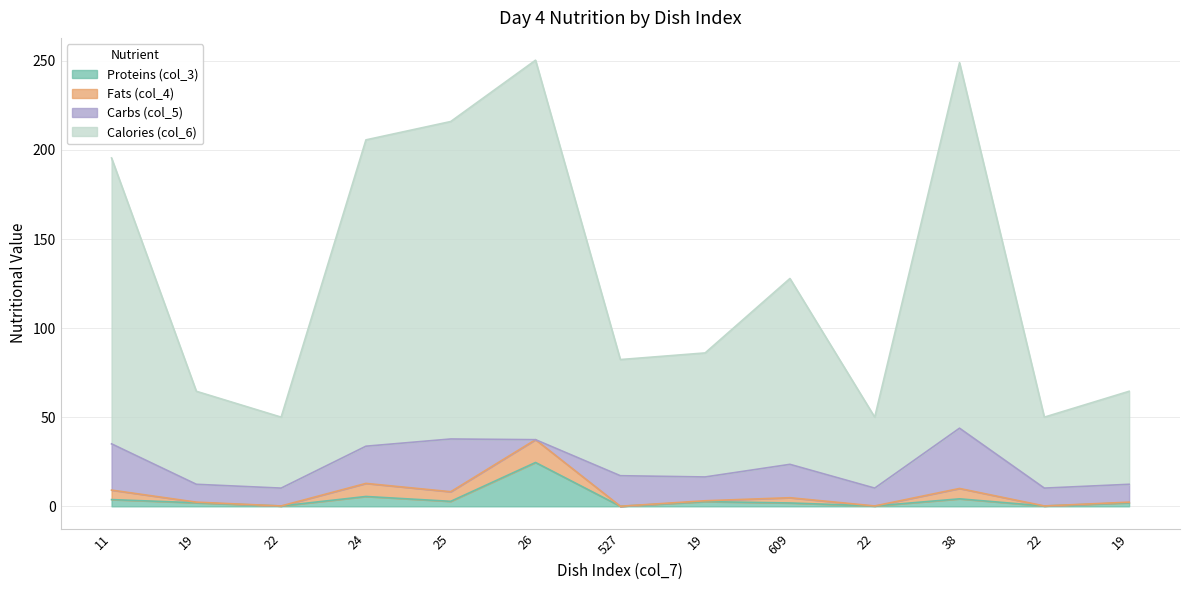

What are all the series names shown in the legend?

Proteins (col_3), Fats (col_4), Carbs (col_5), Calories (col_6)